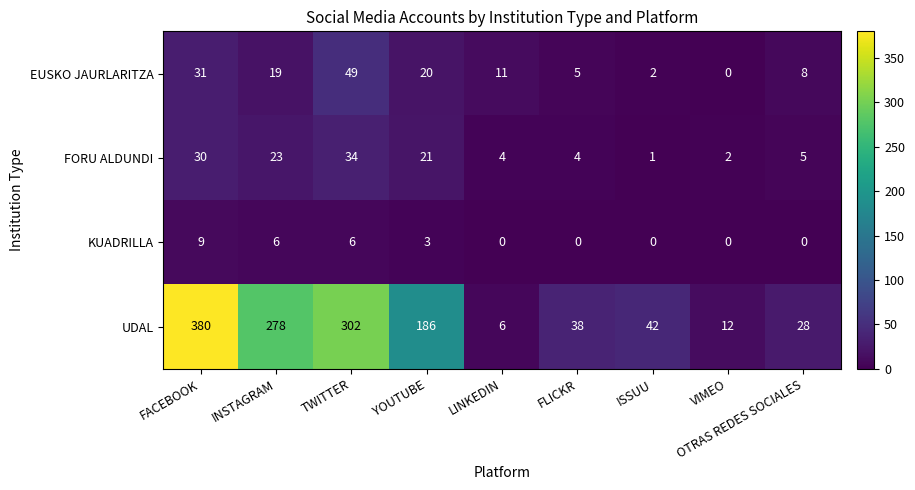

At how many categories does at least one series exceed 198?

3